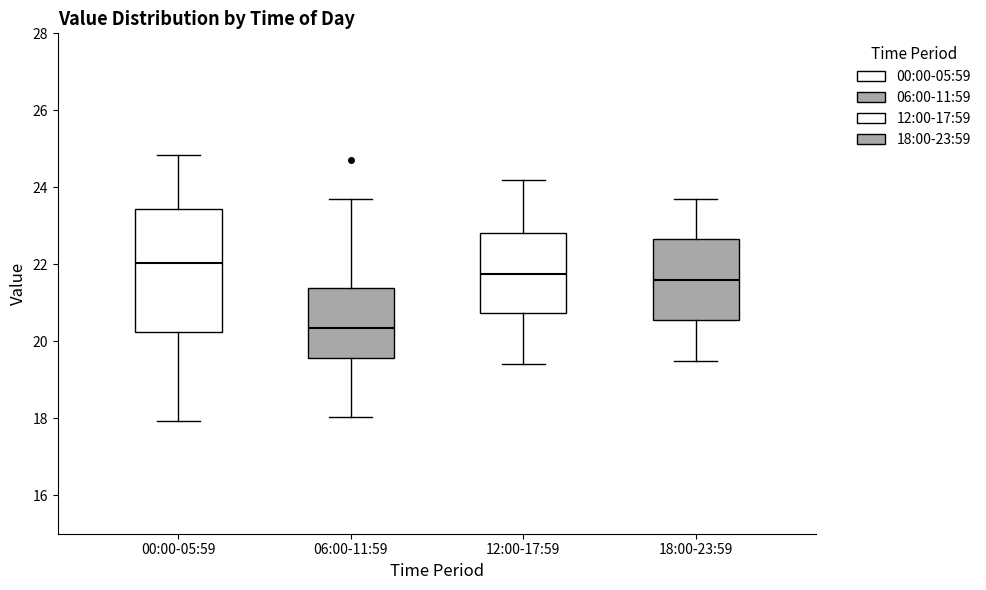

Comparing the boxes themselves (not the whiskers), which one is the tallest?

00:00-05:59